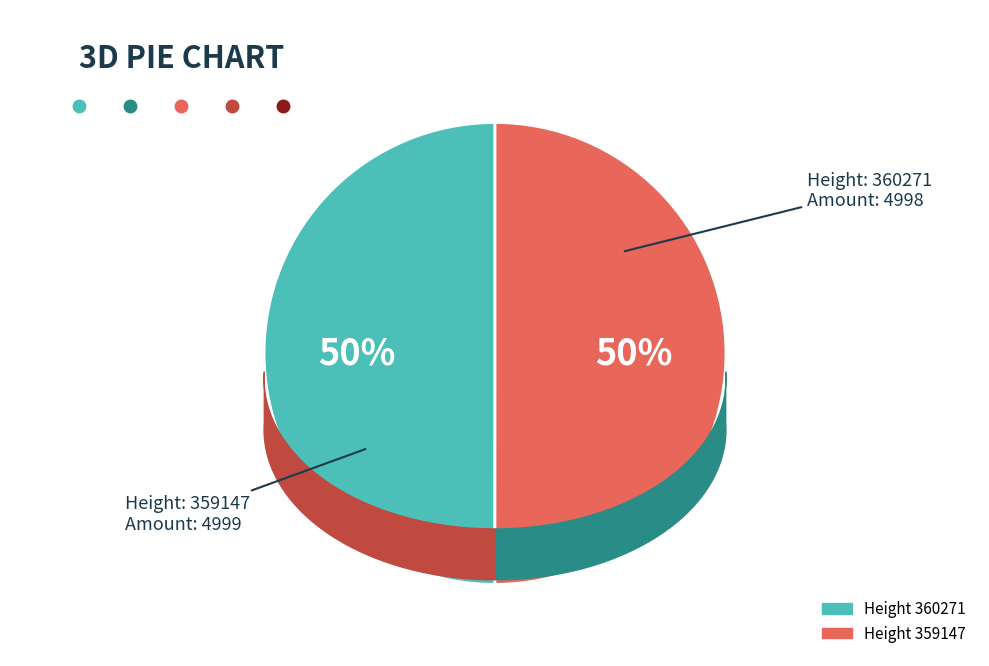

Which slice is the smallest?

360271